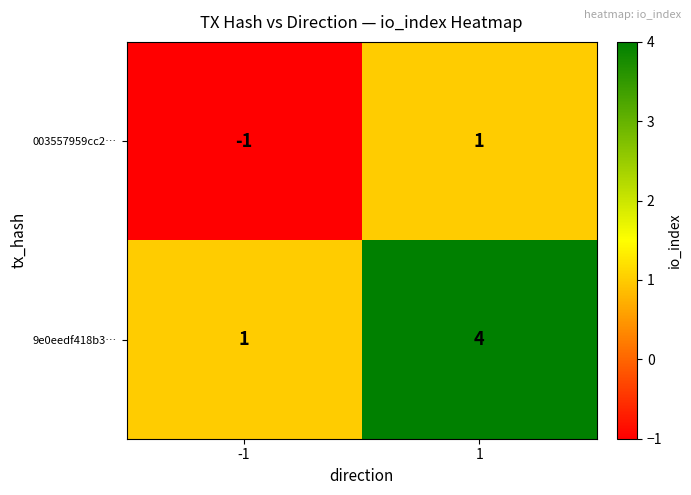

How many values in the 003557959cc2… series are below 1?

1